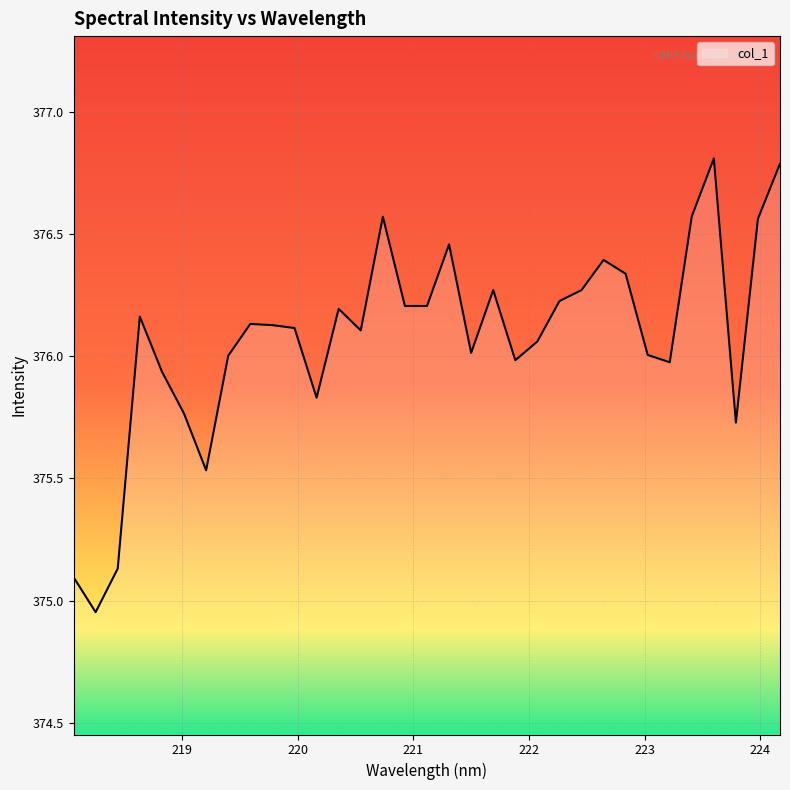

What is the greatest value displayed?

376.8